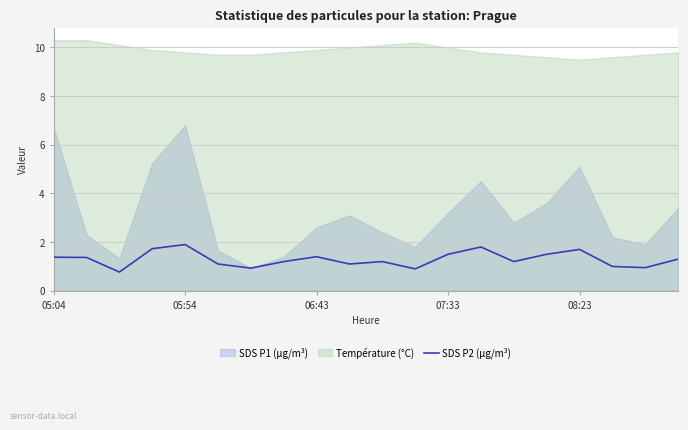

The SDS P2 (µg/m³) series shows 1.4 at 06:43. True or false?

True